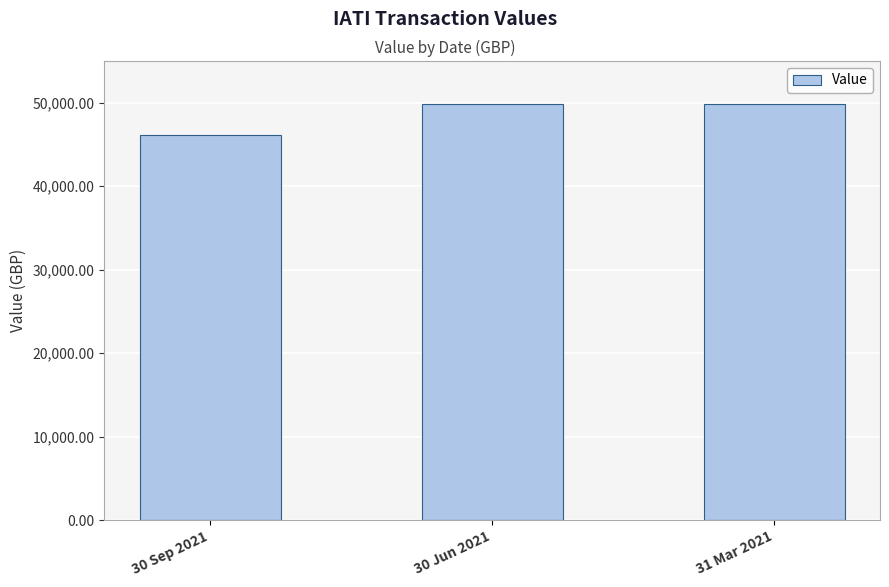

What is the minimum value shown in the chart?

46131.2